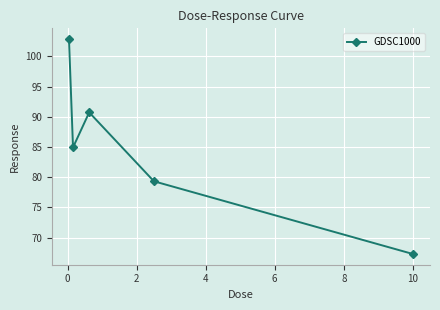

How many interior local valleys (lower than both neighbors) does the data have?

1